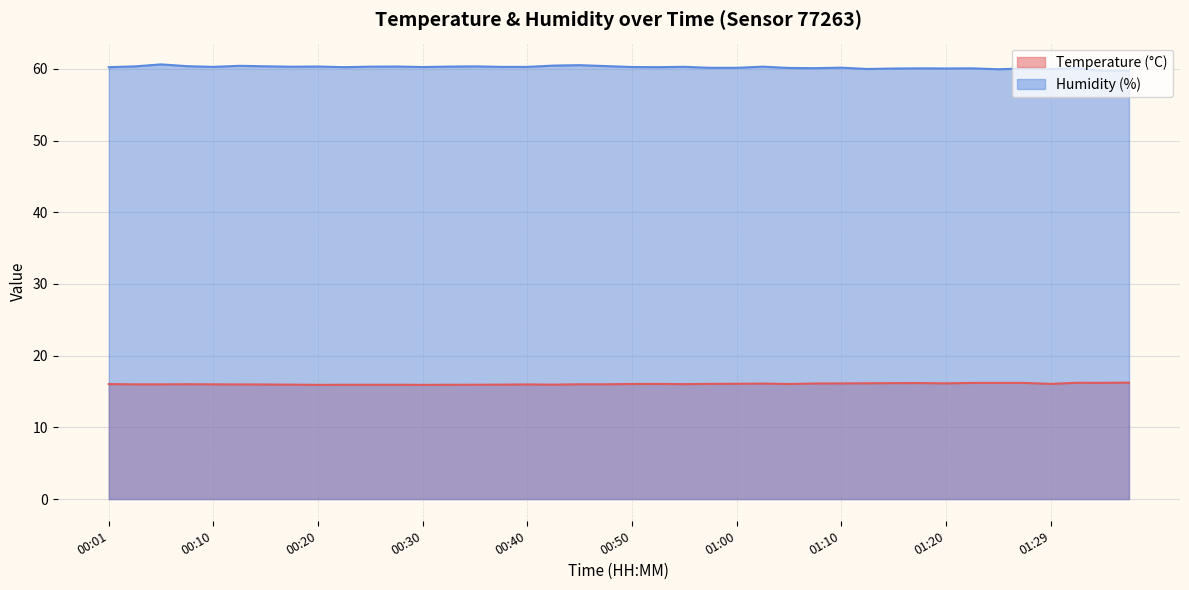

What is the label of the 31st point from the left?

01:15